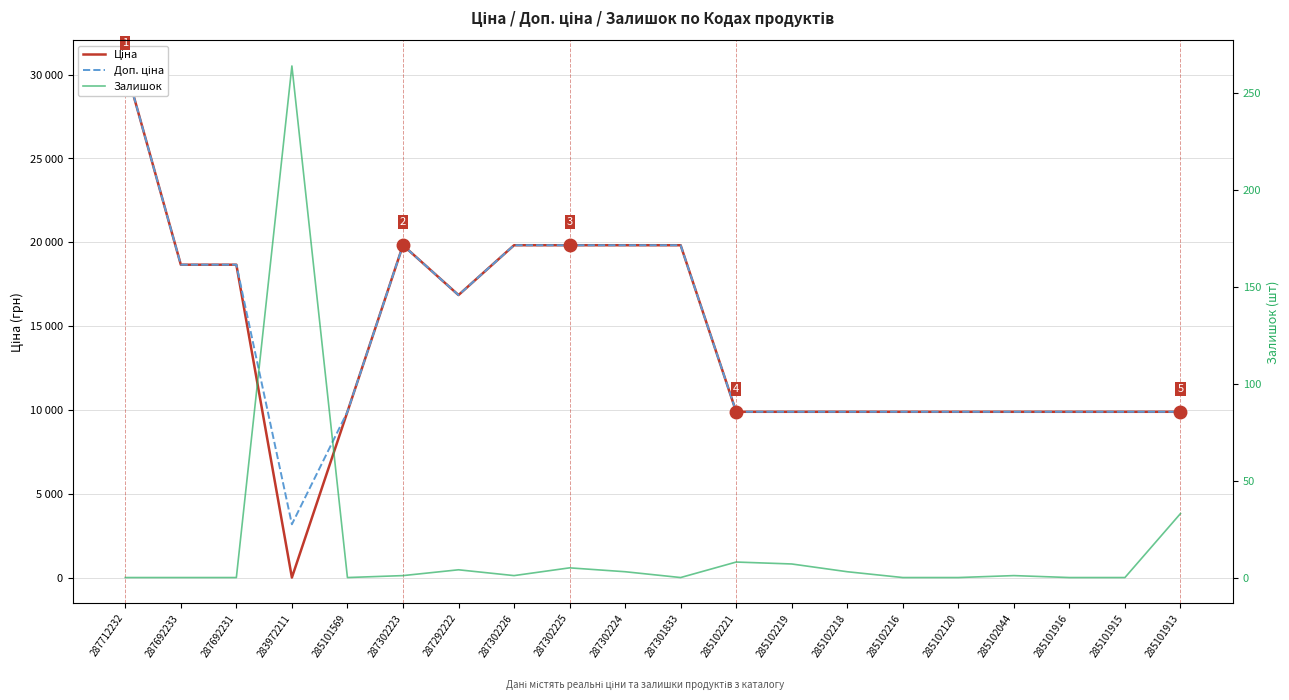

In Доп. ціна, how many points are lower than both neighbors (excluding endpoints)?

2